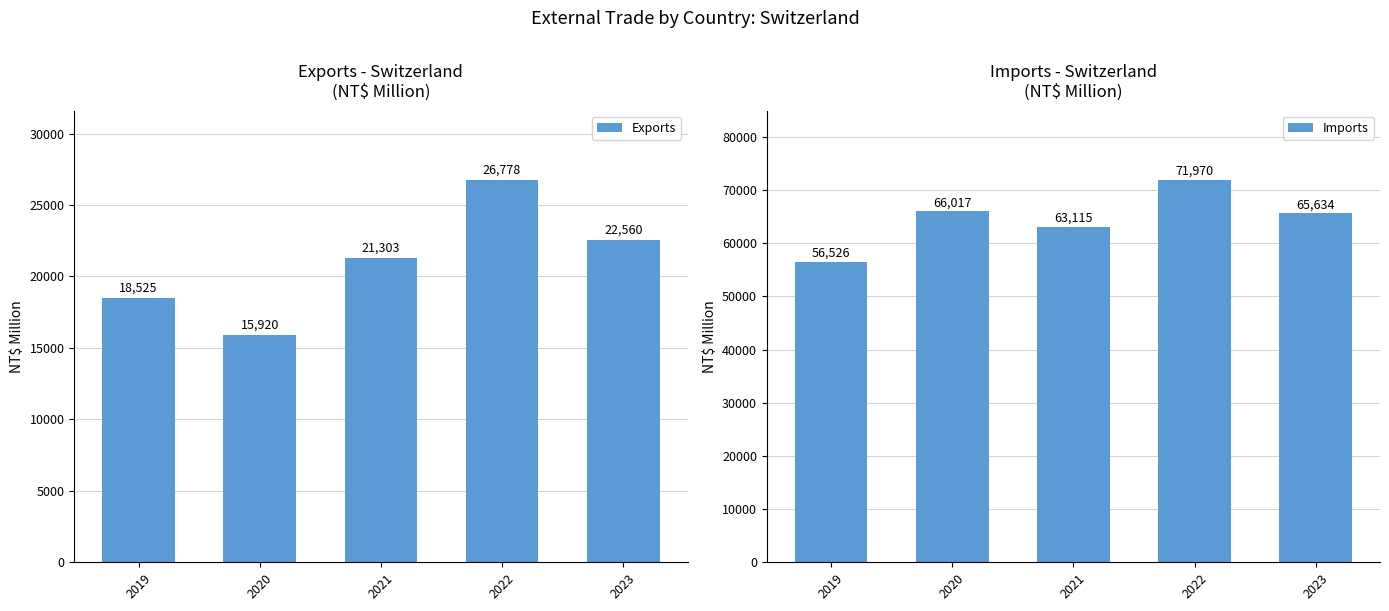

Reading left to right, transcribe all the data shown in this chart.

Exports: 18525	15920	21303	26778	22560
Imports: 56526	66017	63115	71970	65634